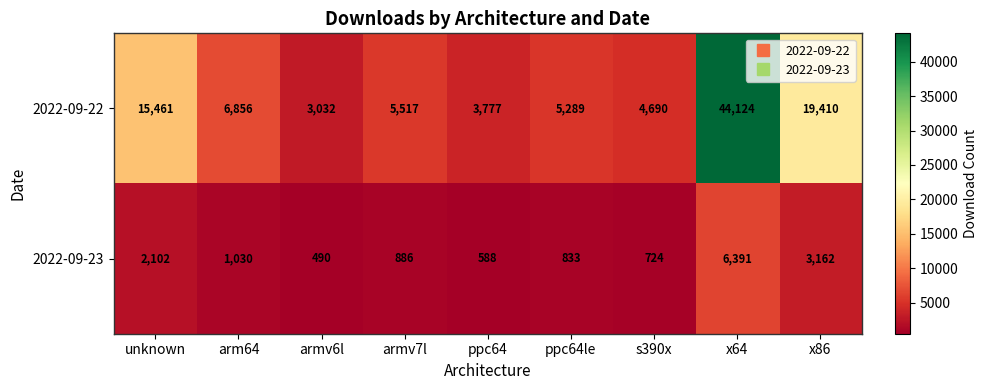

What is the difference between the 2022-09-23 values at armv6l and ppc64?

98